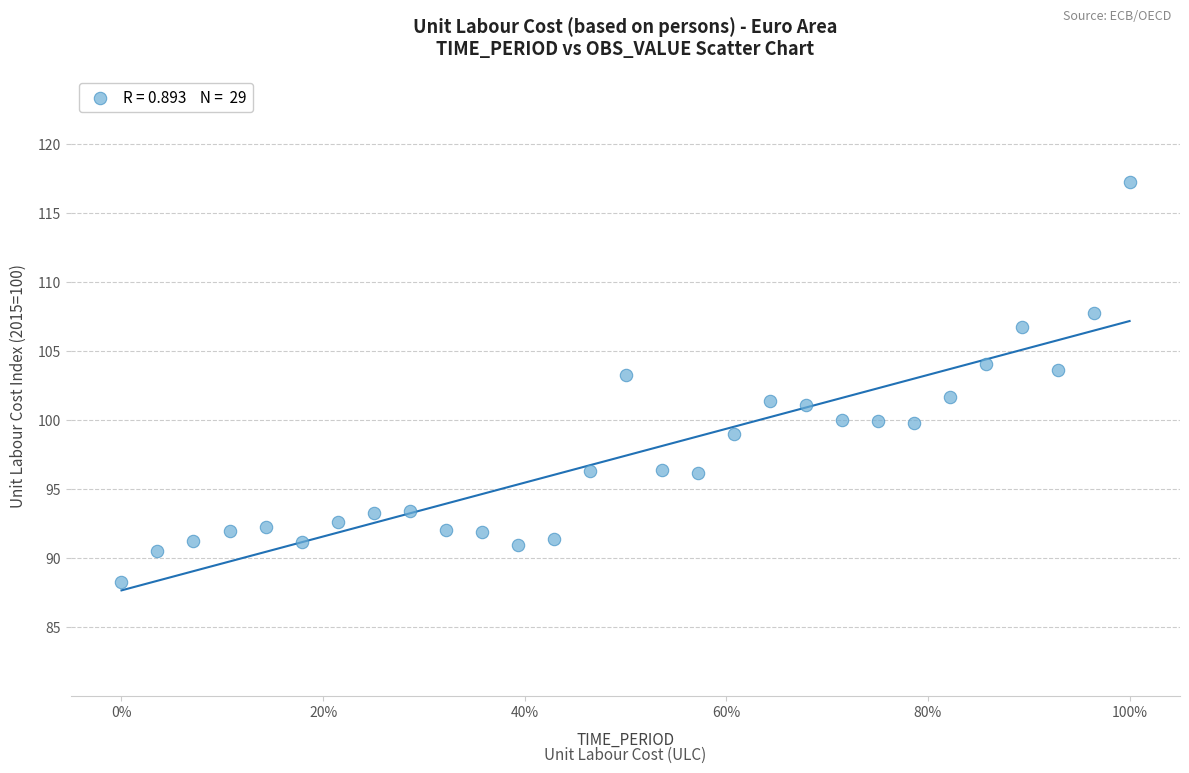

What is the range of Y values (max minus min)?

29.0